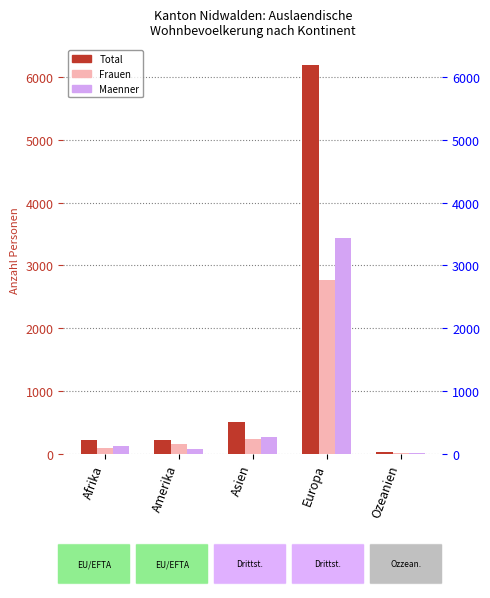

What is the maximum value for Frauen?

2760